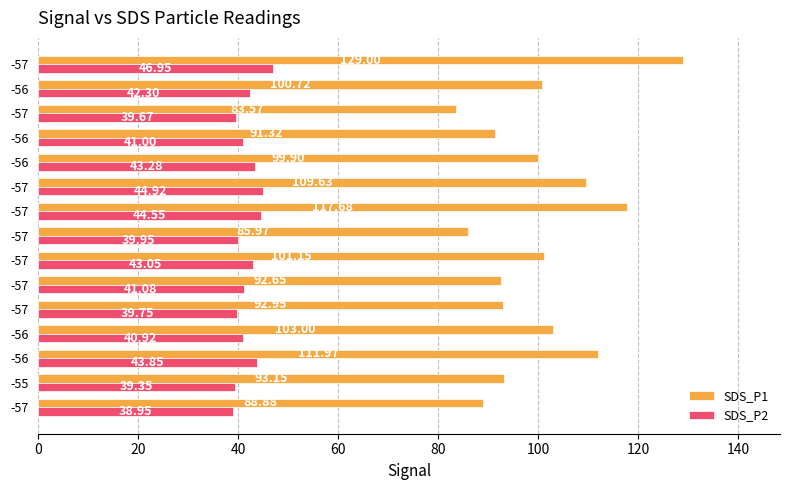

What are all the series names shown in the legend?

SDS_P1, SDS_P2